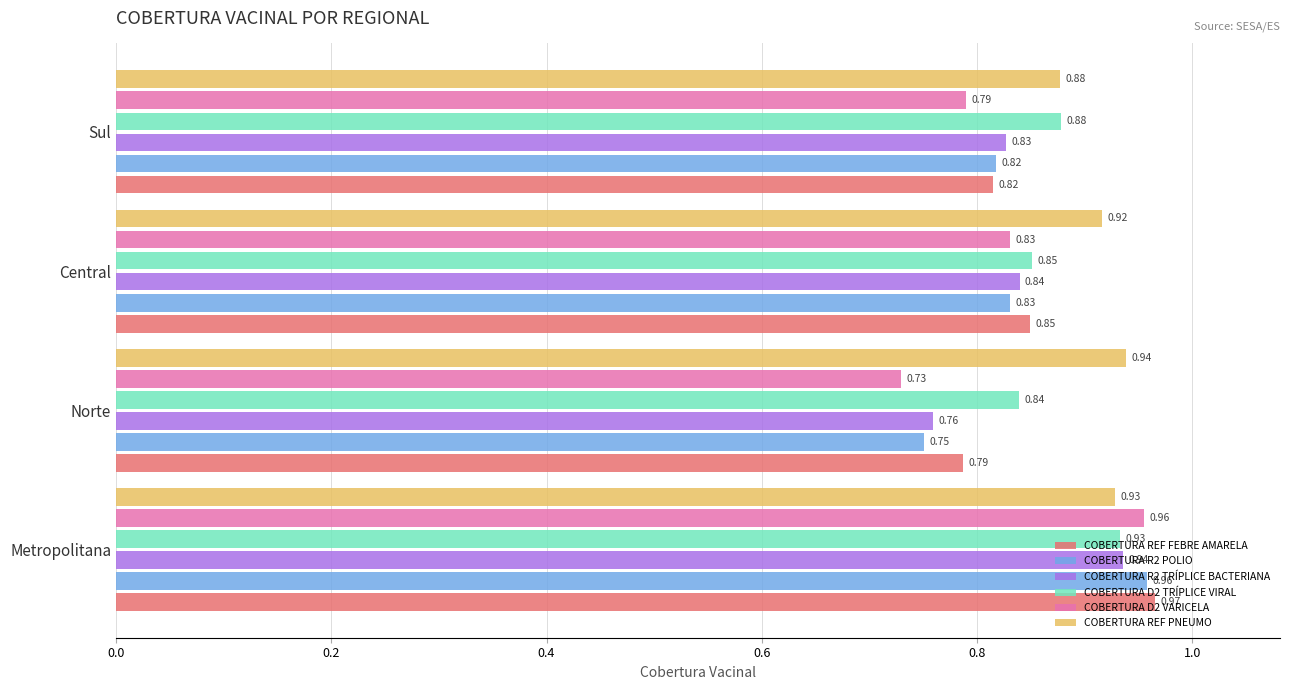

What is the difference between the maximum and minimum values in the COBERTURA REF FEBRE AMARELA series?

0.2